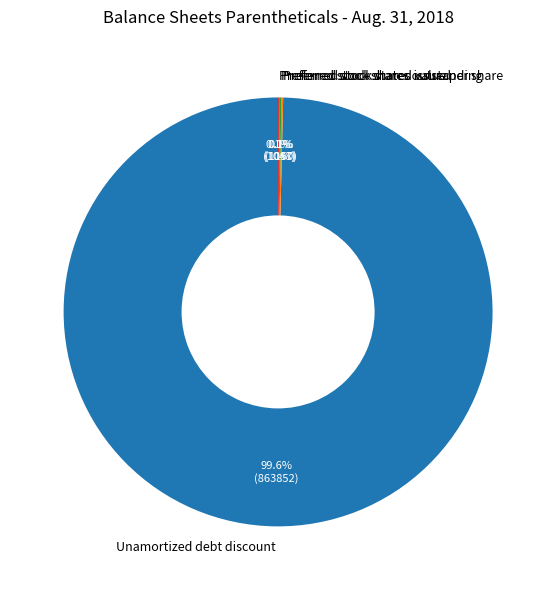

What is the largest slice in the pie chart?

Unamortized debt discount